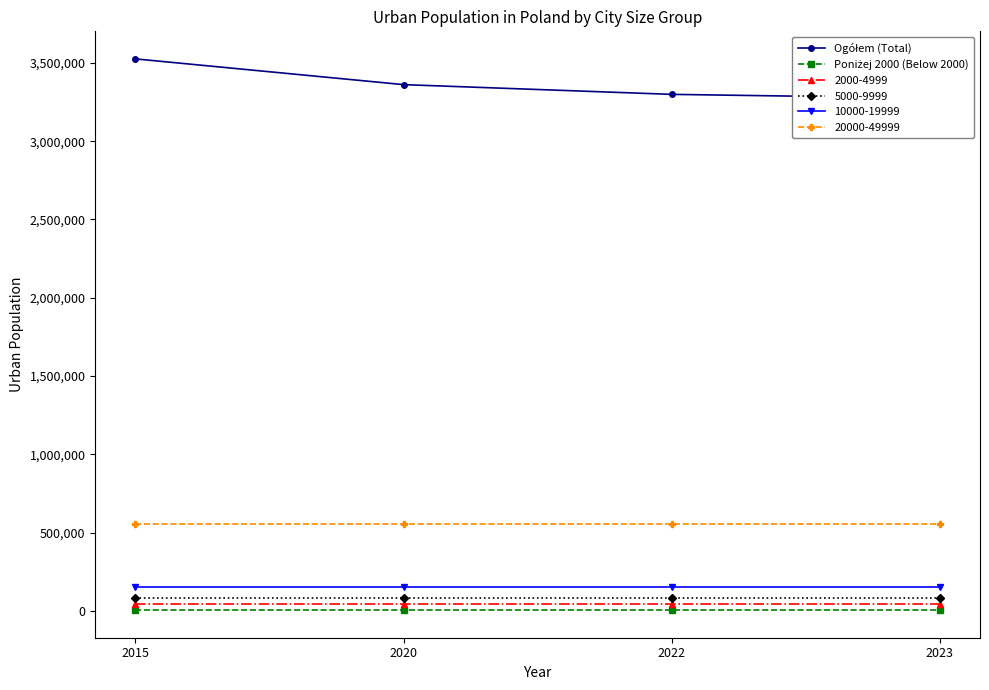

How many lines are shown in the chart?

2